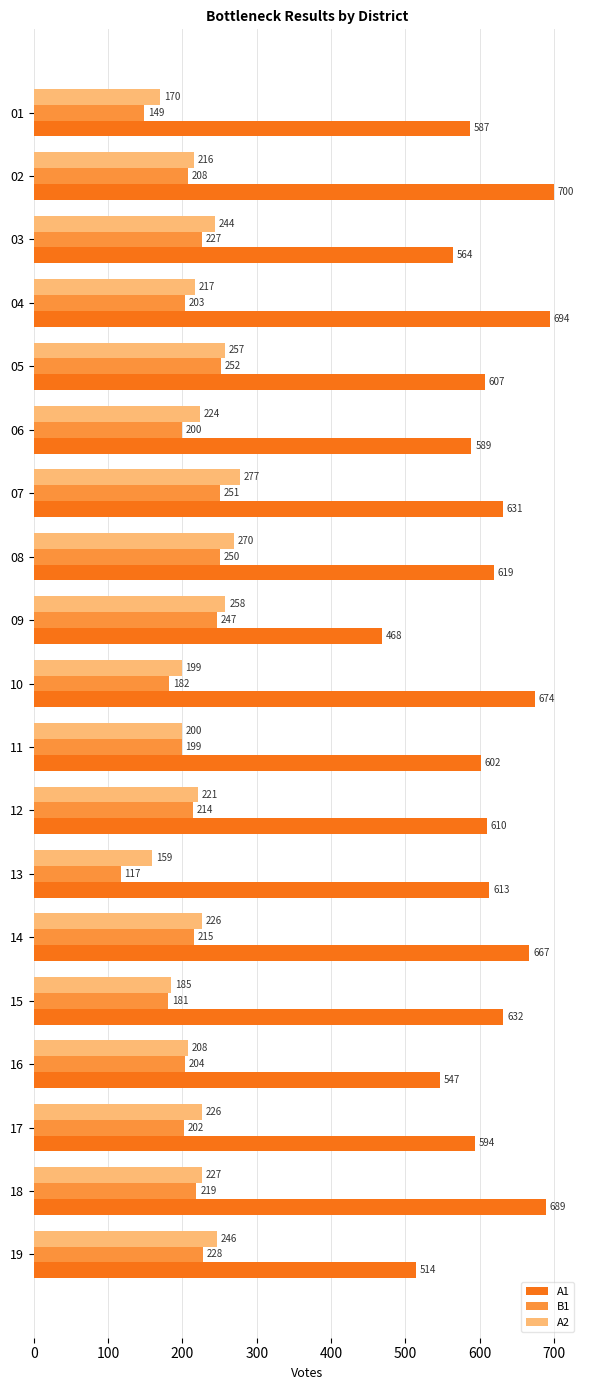

What is the highest value of the B1 series?

252